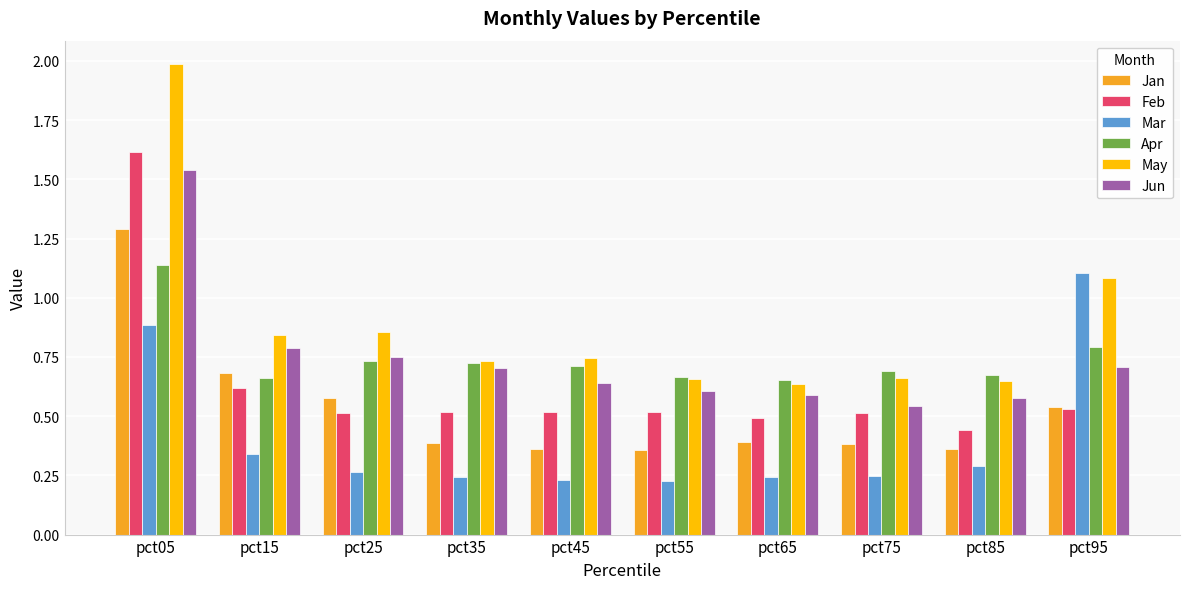

What is the total value across all series at pct35?

3.3